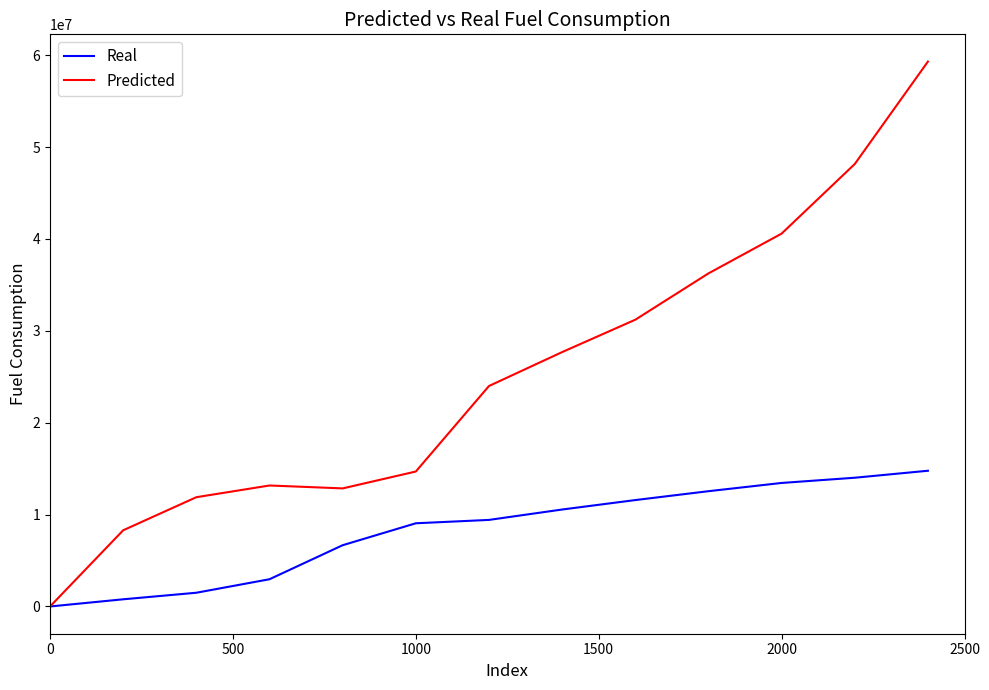

Which series has the widest spread of values?

Predicted